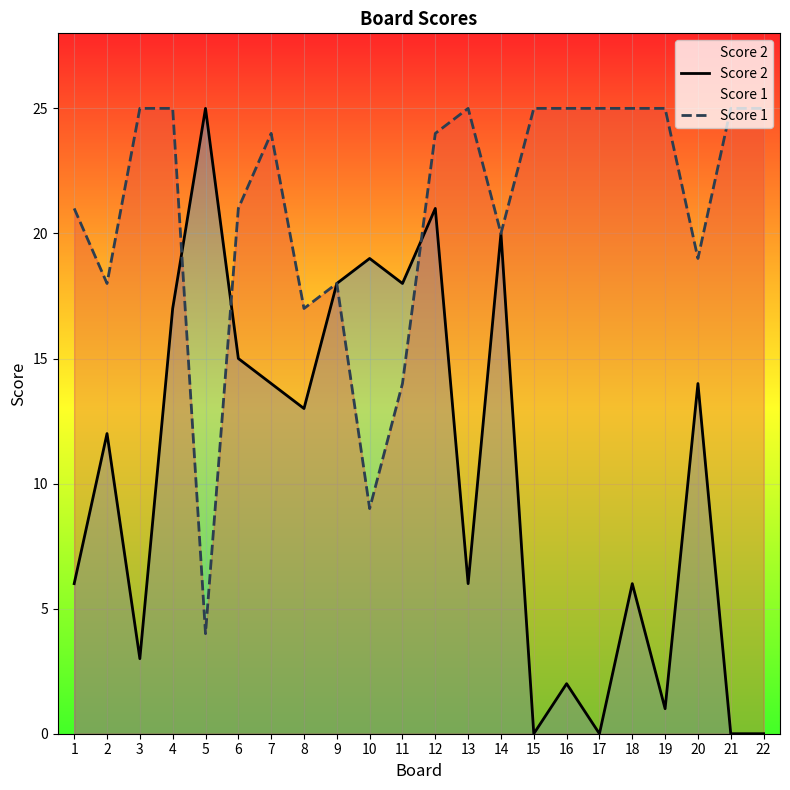

Read the Score 2 value at 9, to the nearest 10.

20